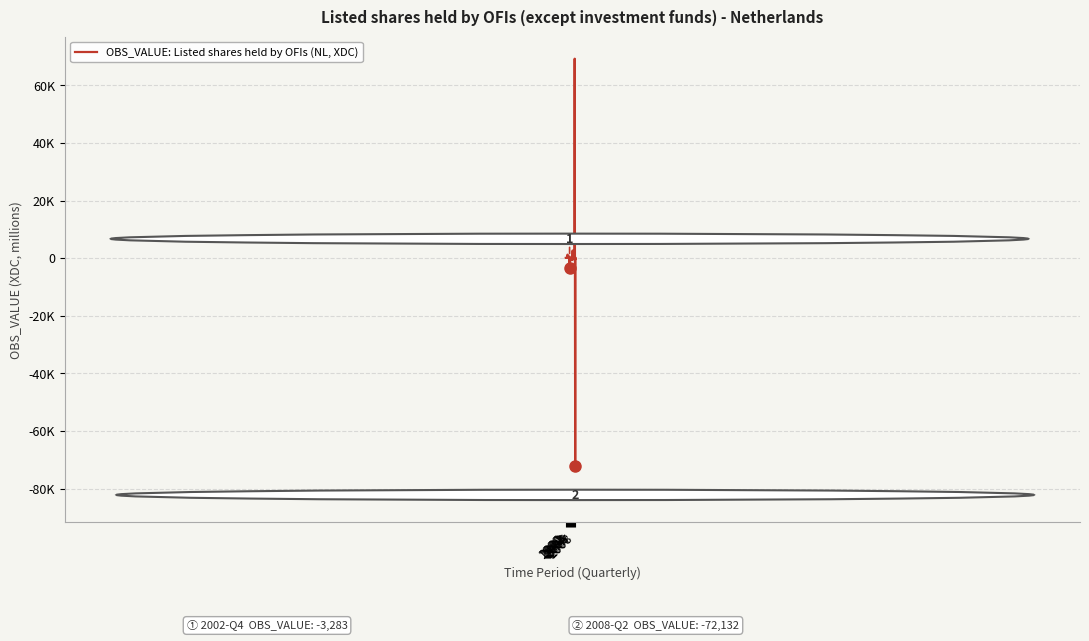

What is the value of the 16th point from the left?

-3283